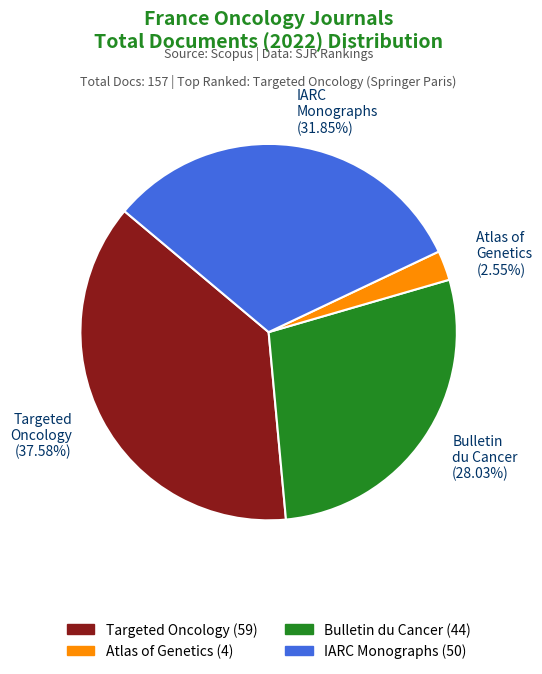

How many slices are in this pie chart?

4